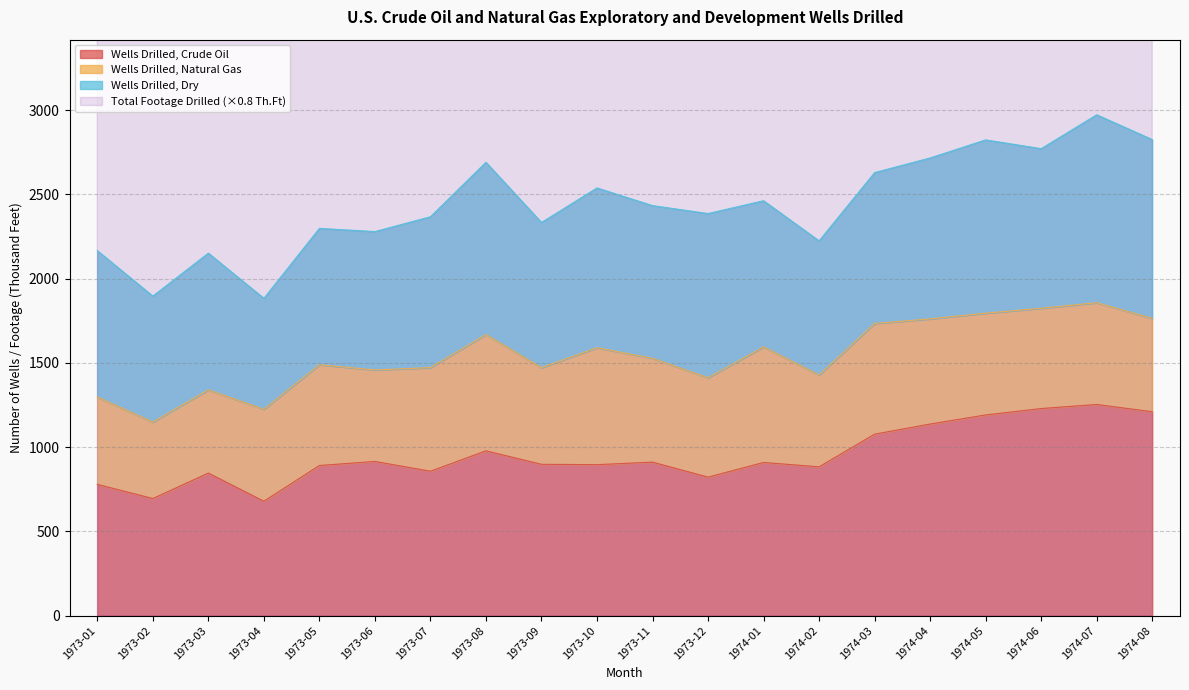

What is the label of the 4th point from the left?

1973-04